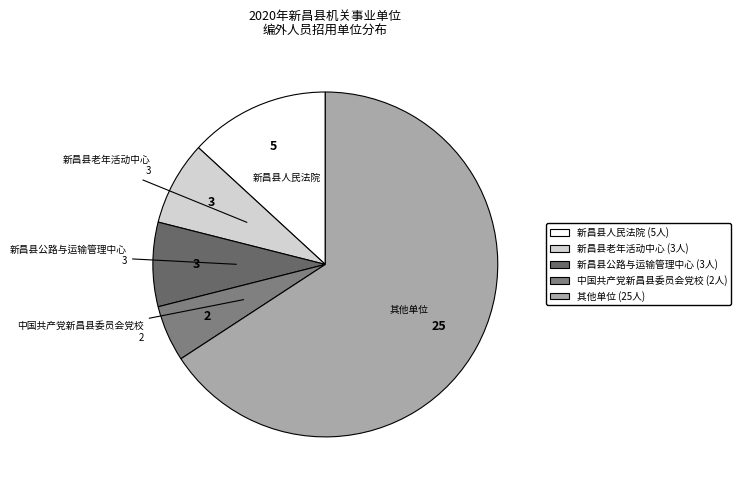

How many segments does this pie chart have?

5